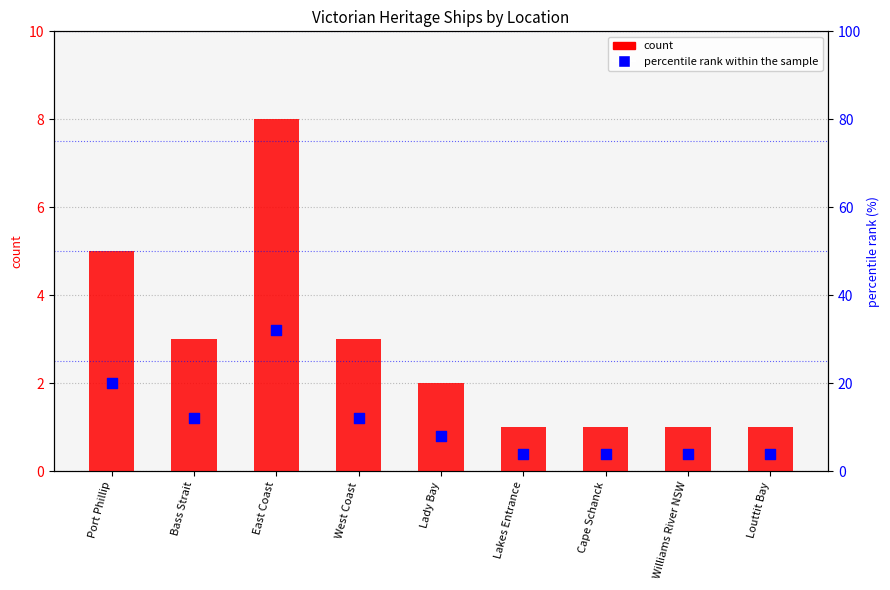

Which series reaches the minimum Y coordinate?

count